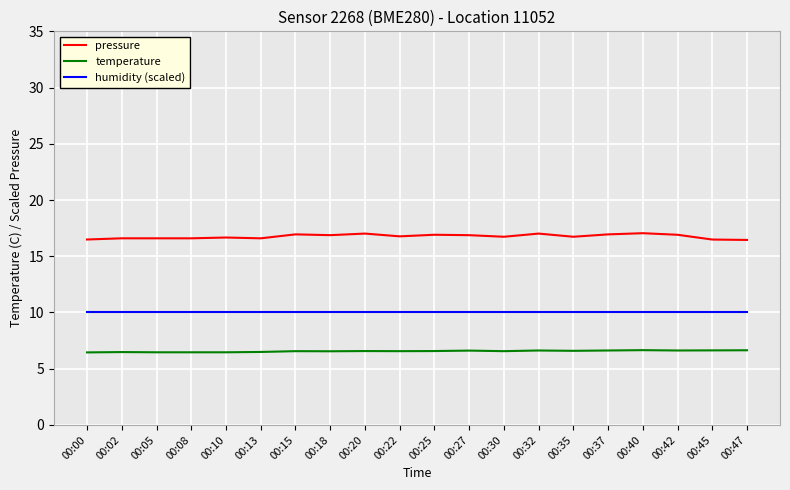

What is the spread (max minus min) of values at 00:47?

9.8